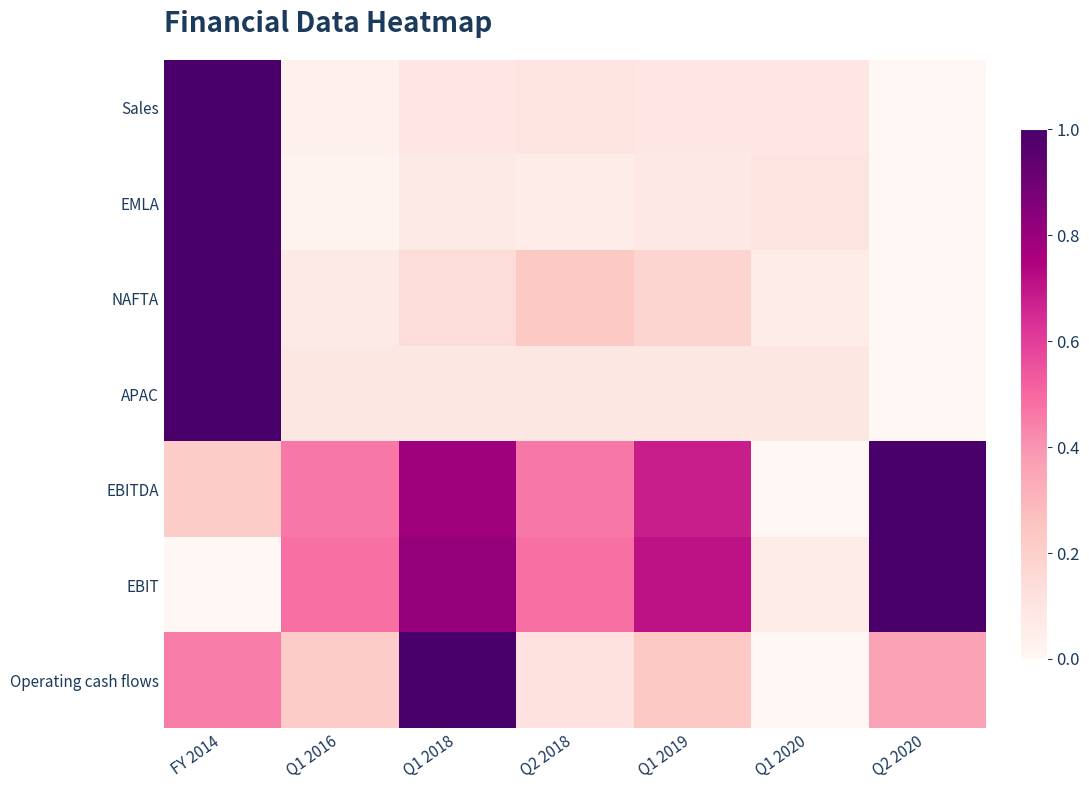

Reading left to right, extract all data points from this chart.

Sales: FY 2014=1.0	Q1 2016=0.0	Q1 2018=0.1	Q2 2018=0.1	Q1 2019=0.1	Q1 2020=0.1	Q2 2020=0.0
EMLA: FY 2014=1.0	Q1 2016=0.0	Q1 2018=0.1	Q2 2018=0.1	Q1 2019=0.1	Q1 2020=0.1	Q2 2020=0.0
NAFTA: FY 2014=1.0	Q1 2016=0.1	Q1 2018=0.1	Q2 2018=0.2	Q1 2019=0.2	Q1 2020=0.1	Q2 2020=0.0
APAC: FY 2014=1.0	Q1 2016=0.1	Q1 2018=0.1	Q2 2018=0.1	Q1 2019=0.1	Q1 2020=0.1	Q2 2020=0.0
EBITDA: FY 2014=0.2	Q1 2016=0.5	Q1 2018=0.8	Q2 2018=0.5	Q1 2019=0.7	Q1 2020=0.0	Q2 2020=1.0
EBIT: FY 2014=0.0	Q1 2016=0.5	Q1 2018=0.8	Q2 2018=0.5	Q1 2019=0.7	Q1 2020=0.1	Q2 2020=1.0
Operating cash flows: FY 2014=0.5	Q1 2016=0.2	Q1 2018=1.0	Q2 2018=0.1	Q1 2019=0.2	Q1 2020=0.0	Q2 2020=0.4